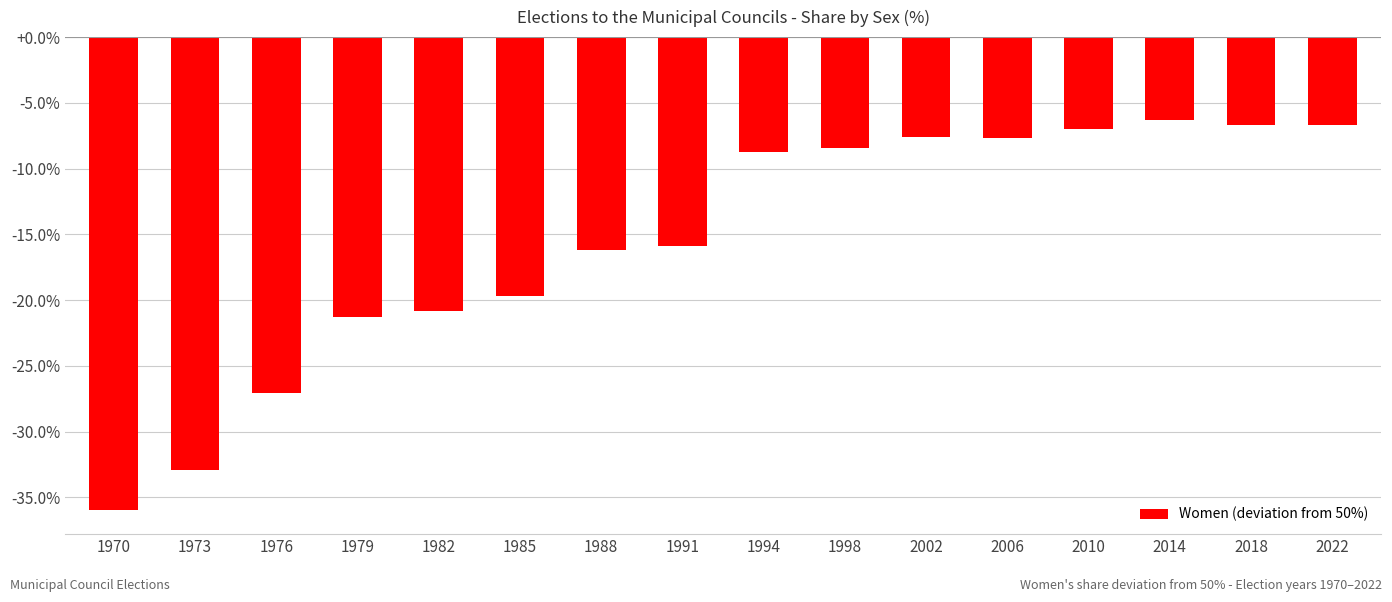

Which has a higher value, 1988 or 1970?

1988